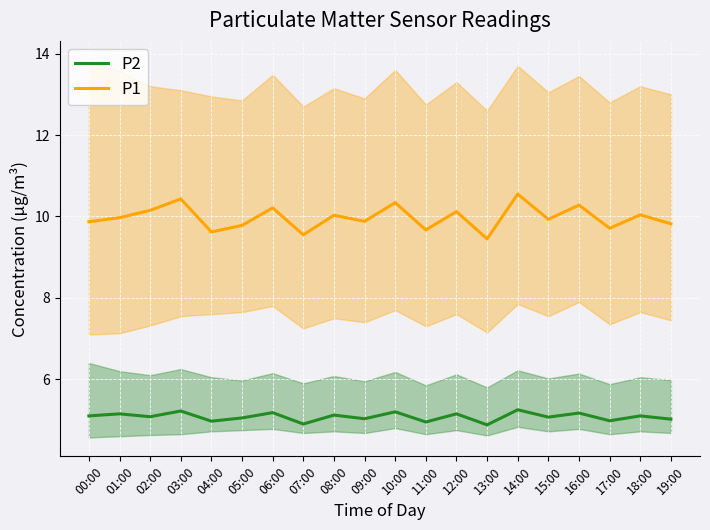

Reading left to right, transcribe all the data shown in this chart.

P2: 5.1	5.2	5.1	5.2	5.0	5.0	5.2	4.9	5.1	5.0	5.2	5.0	5.2	4.9	5.2	5.1	5.2	5.0	5.1	5.0
P1: 9.9	10.0	10.2	10.4	9.6	9.8	10.2	9.6	10.0	9.9	10.3	9.7	10.1	9.4	10.6	9.9	10.3	9.7	10.0	9.8